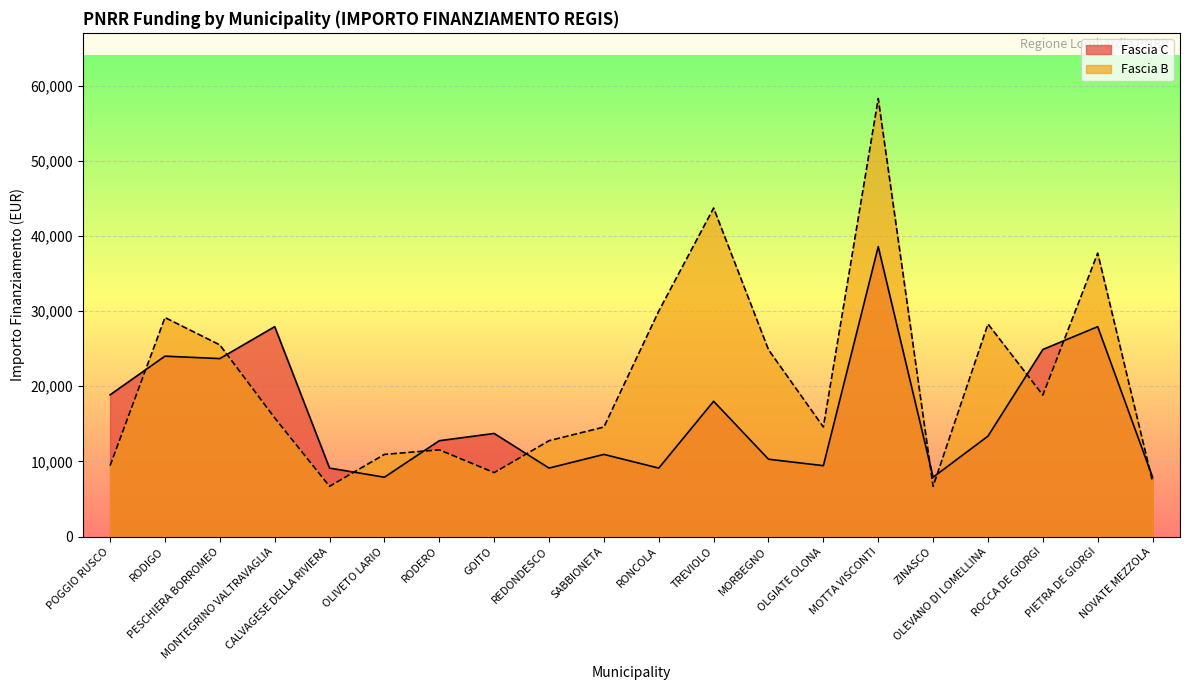

Where is Fascia C nearest to the value 23228?

PESCHIERA BORROMEO